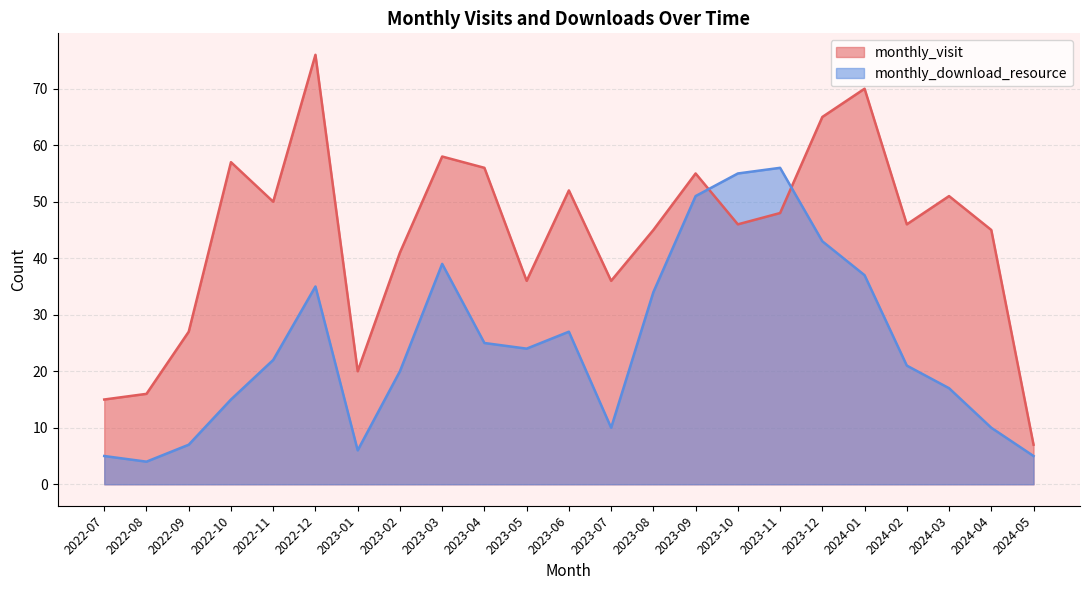

Is the value of monthly_download_resource at 2023-11 greater than the value of monthly_visit at 2023-09?

Yes